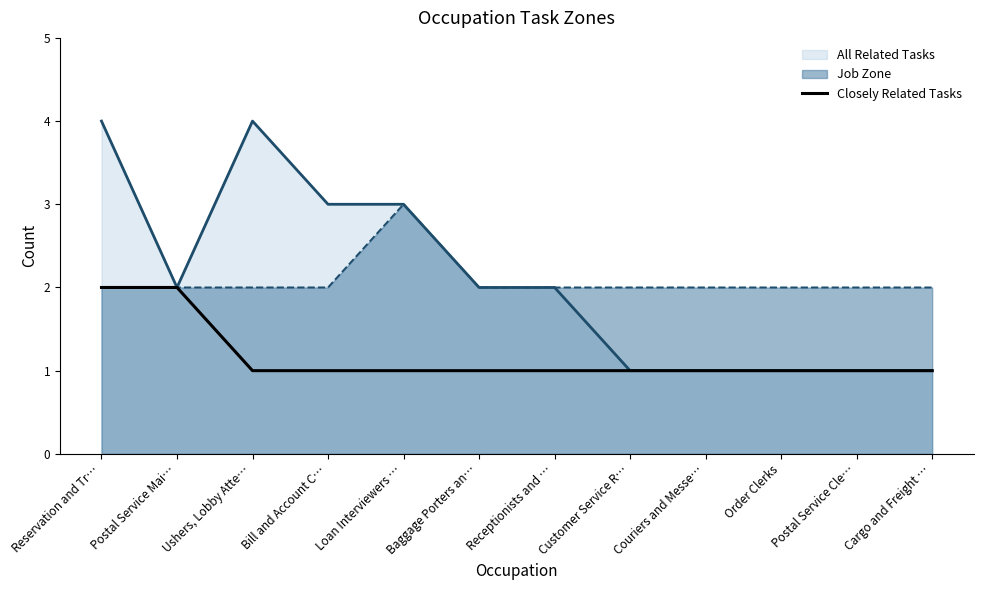

Which label corresponds to the smallest value in the chart?

Ushers, Lobby Atte…